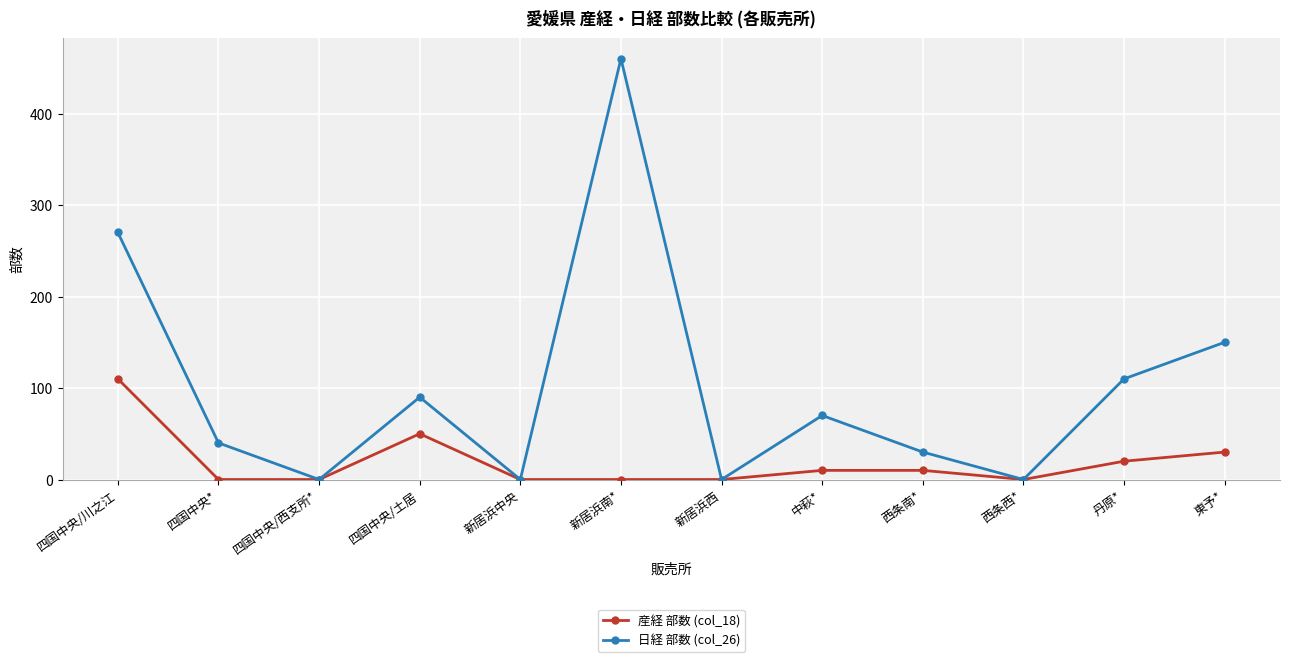

Does the chart have visible grid lines?

Yes